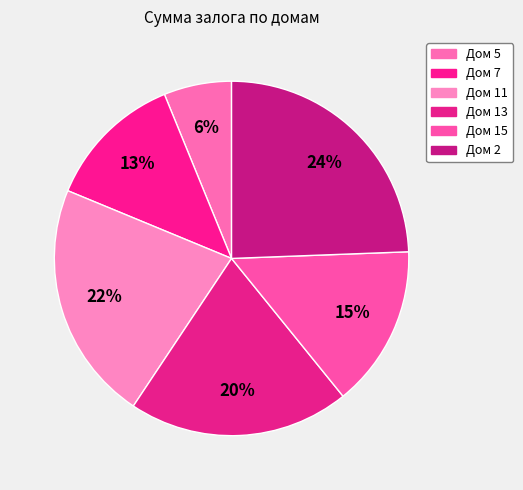

Rank the categories by value from highest to lowest.

Дом 2, Дом 11, Дом 13, Дом 15, Дом 7, Дом 5